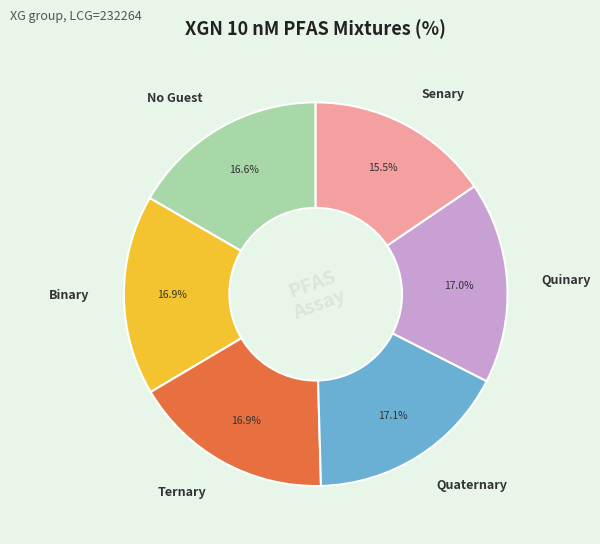

The Quaternary slice represents 17% of the pie. True or false?

True